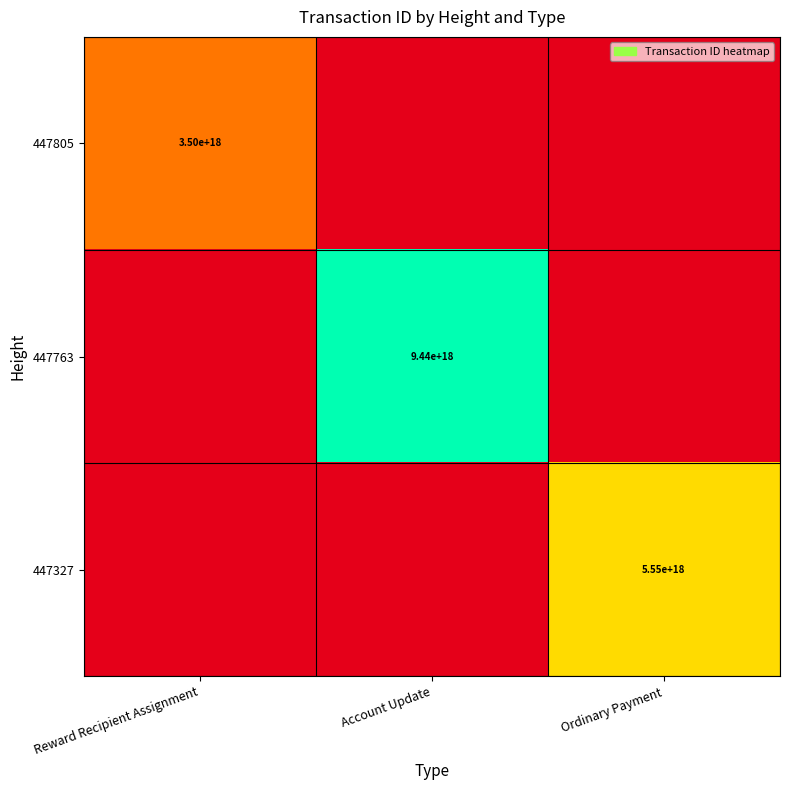

The value of 447805 at Reward Recipient Assignment is 3500000000000000000. True or false?

True